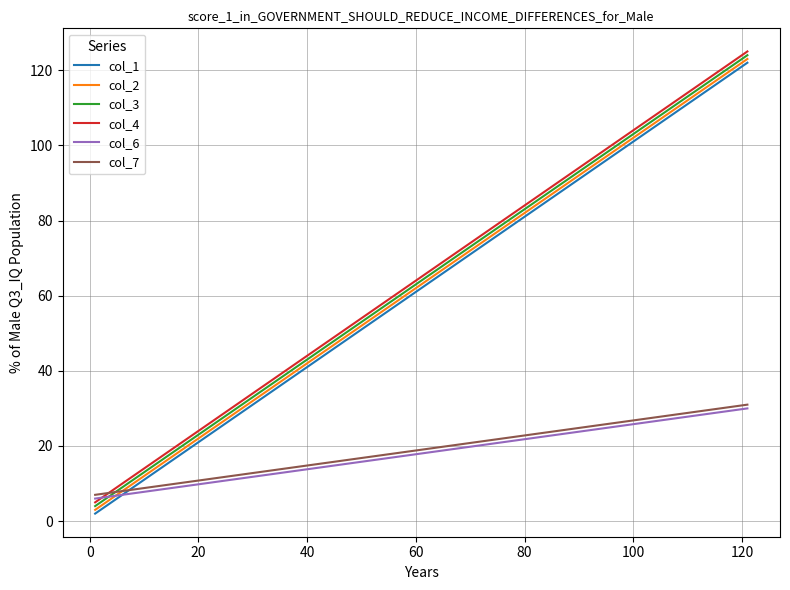

What is the maximum value shown in the chart?

125